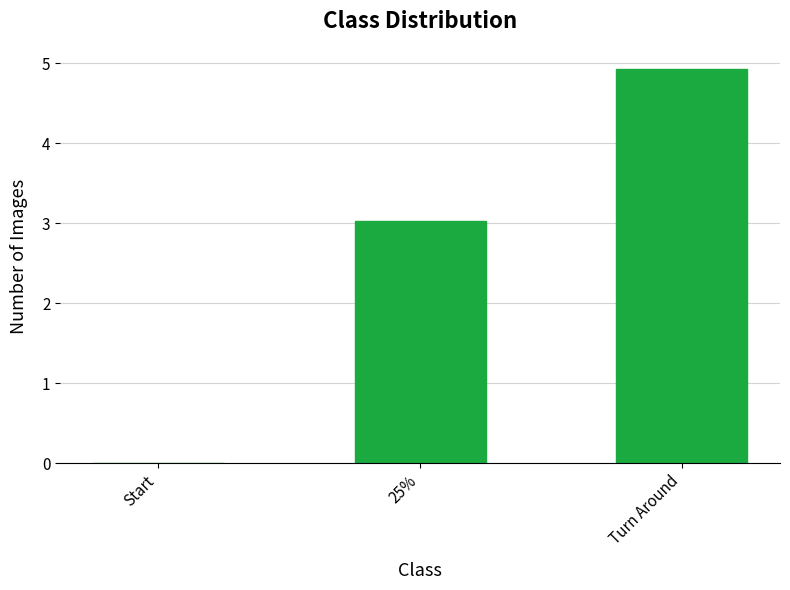

What is the sum of all values?

8.0